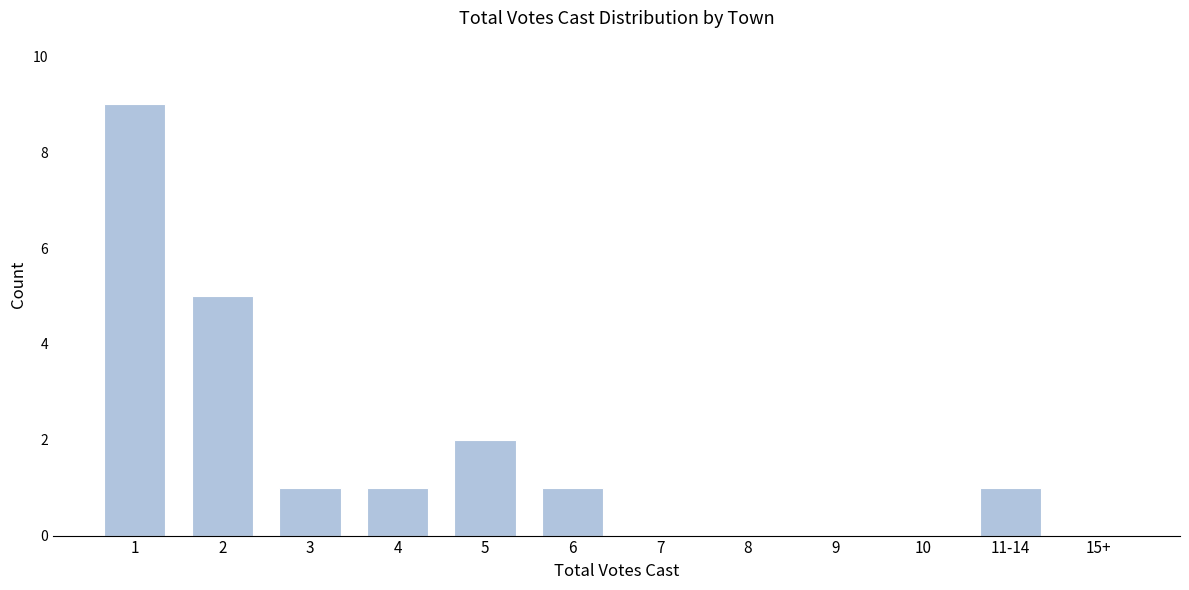

Reading left to right, transcribe all the data shown in this chart.

1=9	2=5	3=1	4=1	5=2	6=1	7=0	8=0	9=0	10=0	11-14=1	15+=0